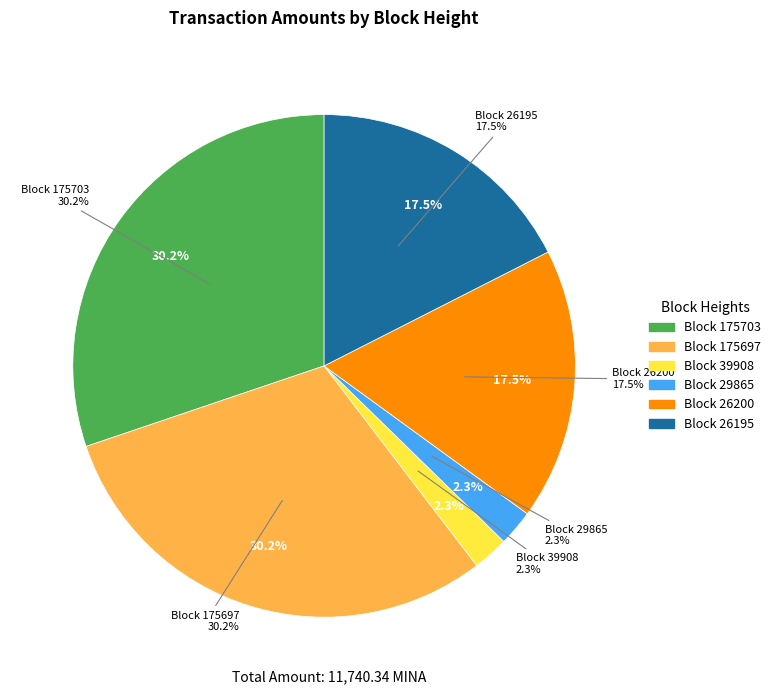

Which has a higher value, 26200 or 29865?

26200